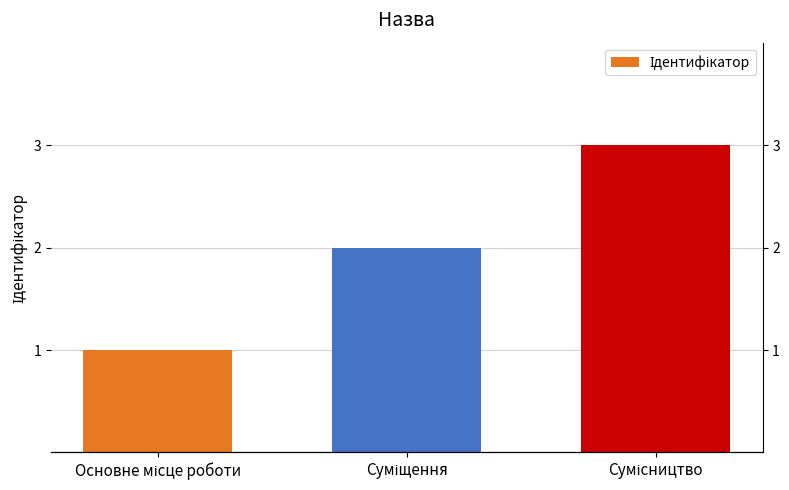

Reading left to right, what are all the values shown in this chart?

1	2	3